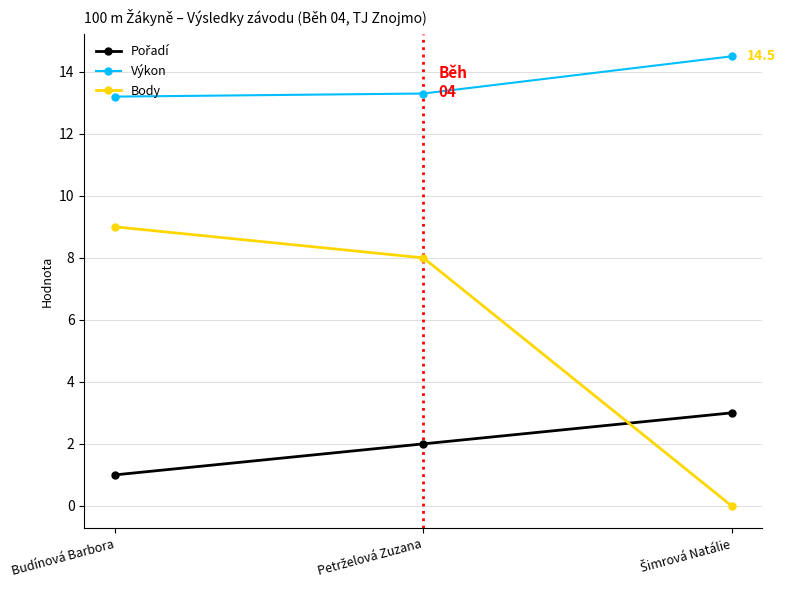

What position from the left is Budínová Barbora?

1